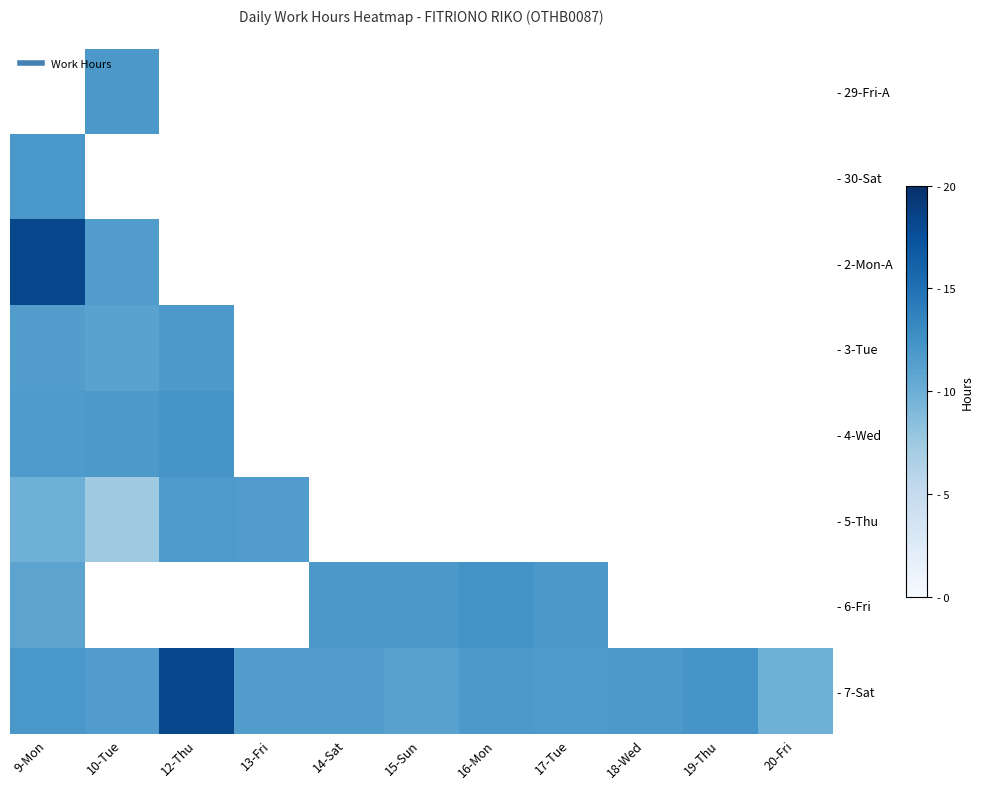

At which category is the sum across all series the highest?

9-Mon